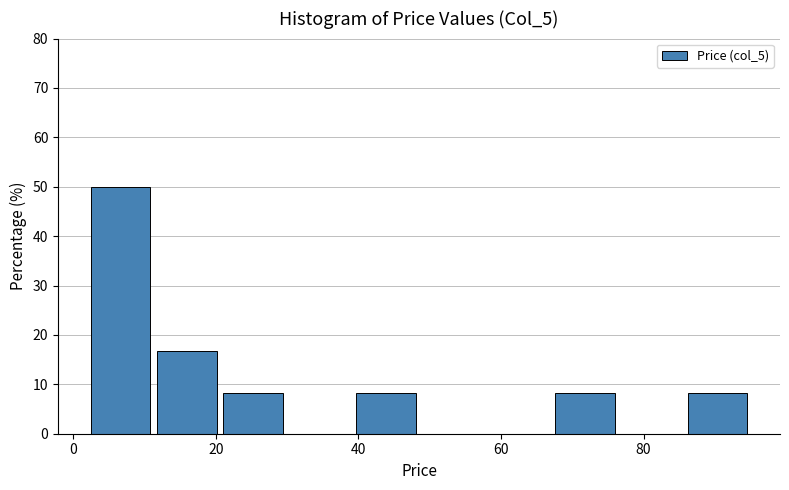

Reading left to right, transcribe this chart: for each bar, give the range it covers on the x-axis and its height. Neither the bar edges nor the heights are printed on the chart, so give them approximately, as read against the axes.

2 to 12: 50
12 to 20: 17
20 to 30: 8
30 to 40: 0
40 to 48: 8
48 to 58: 0
58 to 68: 0
68 to 76: 8
76 to 86: 0
86 to 96: 8